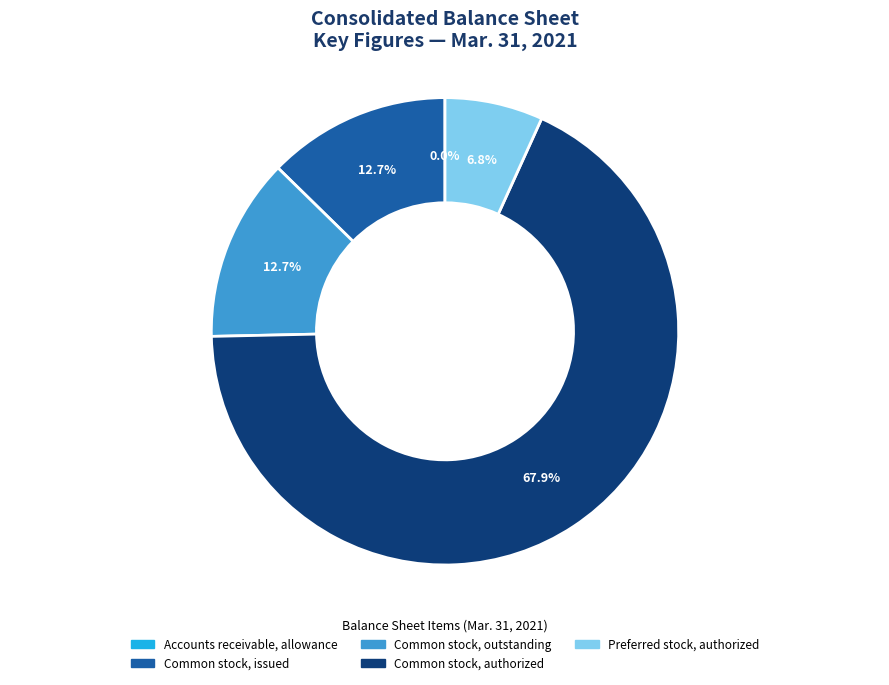

Combined, what portion of the pie is Common stock, authorized and Common stock, issued?

80.5%